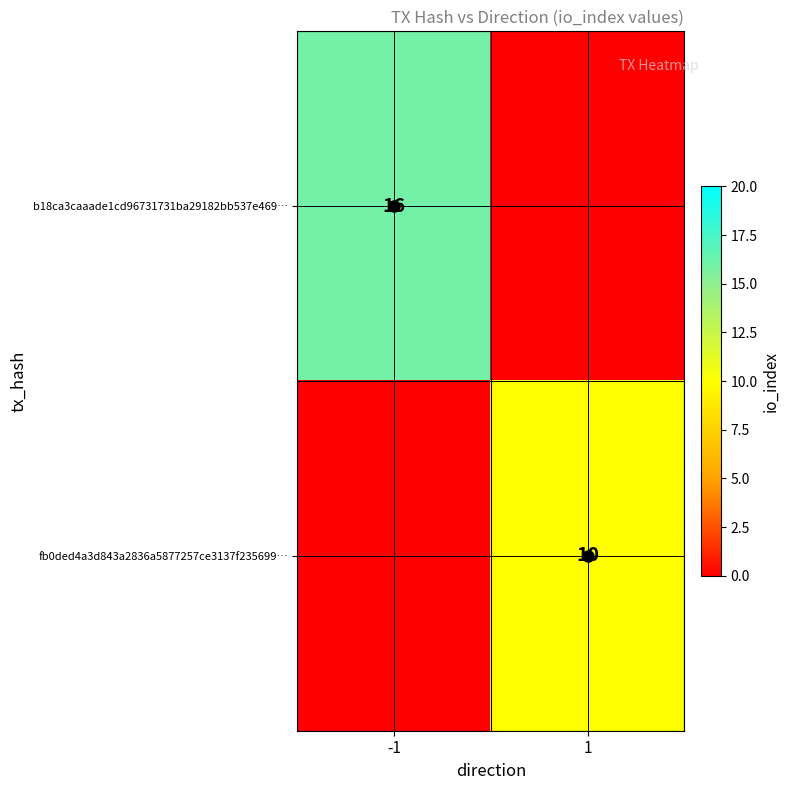

Is it true that b18ca3caaade1cd96731731ba29182bb537e469… equals -6 at 1?

False